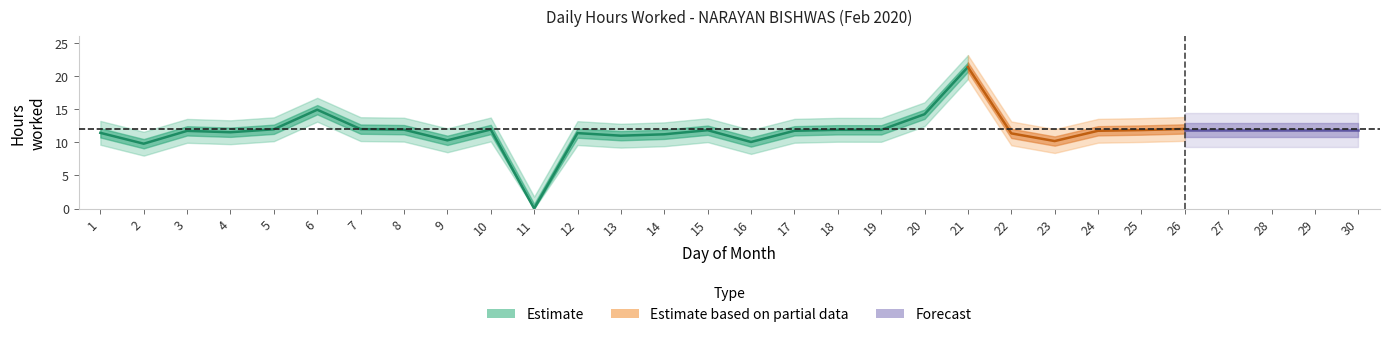

Rank the categories by value from lowest to highest.

11, 2, 16, 23, 9, 13, 14, 22, 12, 28, 1, 4, 3, 17, 24, 15, 25, 29, 19, 18, 8, 10, 5, 7, 27, 30, 26, 20, 6, 21